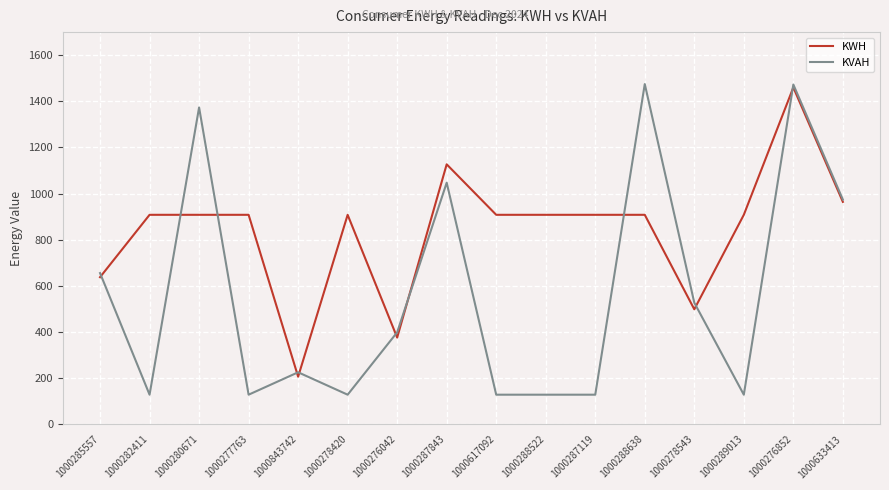

List the series in order of their overall mean, lowest first.

KVAH, KWH